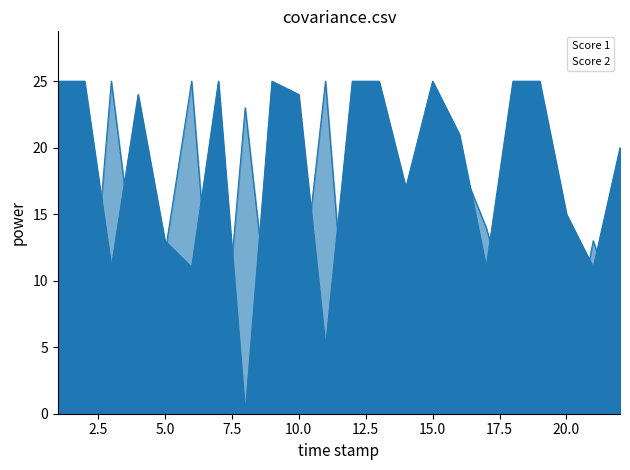

How many interior local peaks does the Score 2 series have?

7